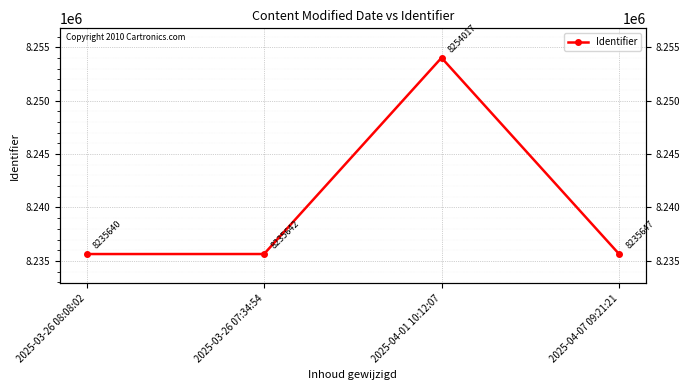

What is the ratio of the value at 2025-04-07 09:21:21 to the value at 2025-04-01 10:12:07?

1.0